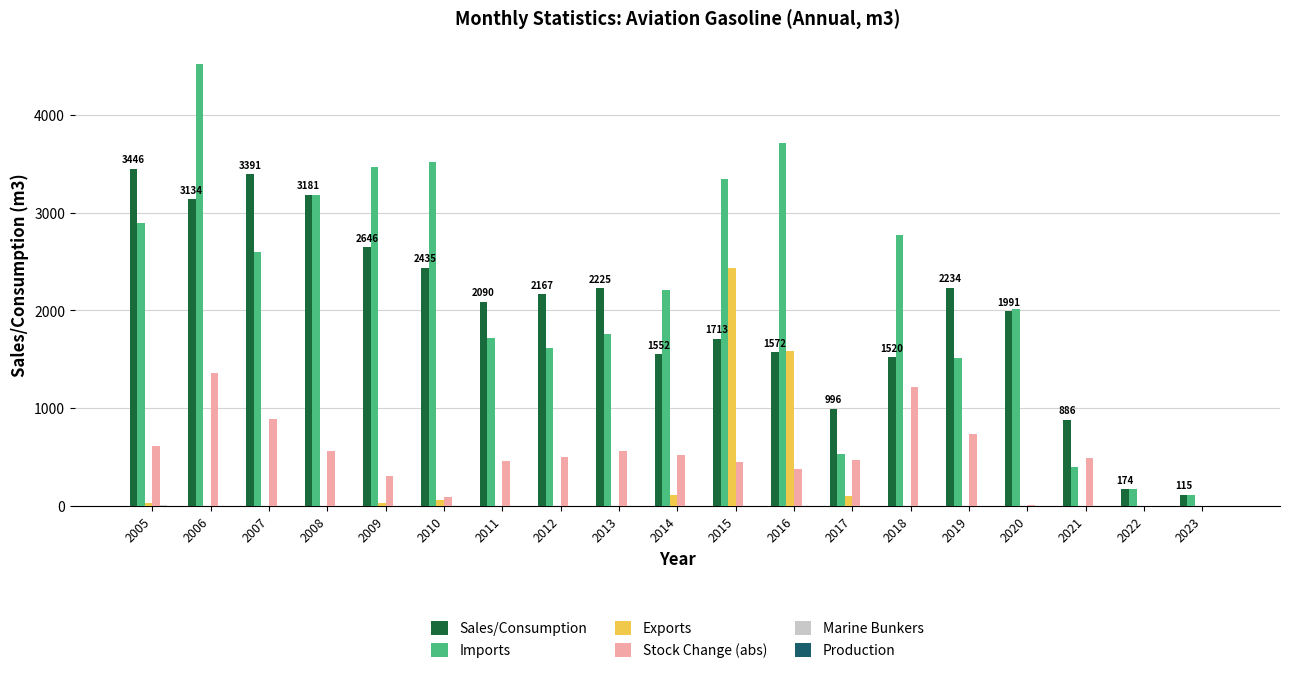

How many series are shown in this chart?

5